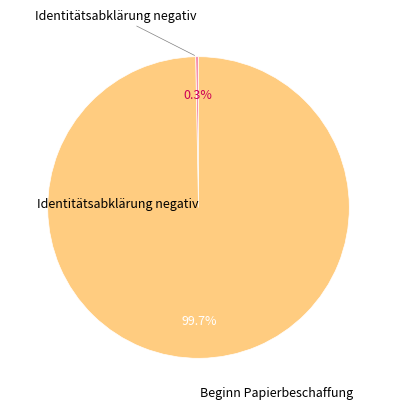

To the nearest percent, what is the difference between the largest and smallest slice percentages?

99%